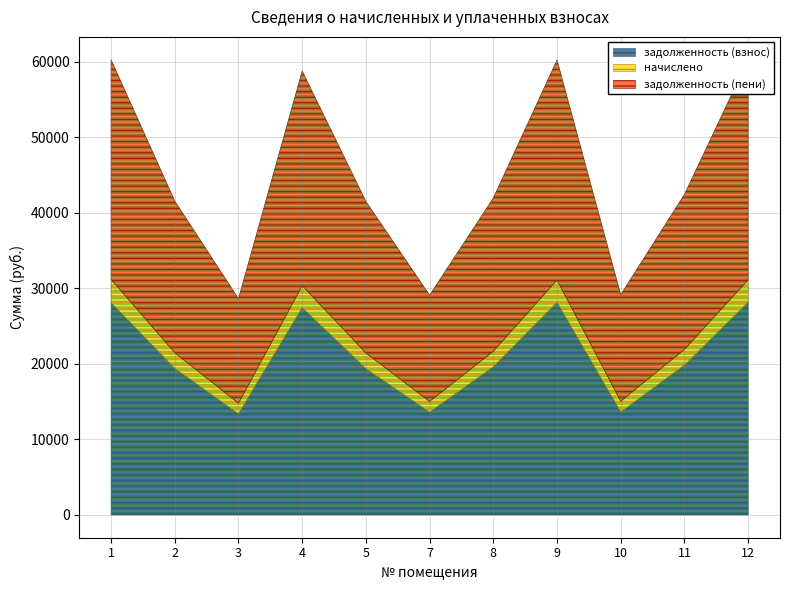

What is the lowest value of the задолженность (взнос) series?

13375.6